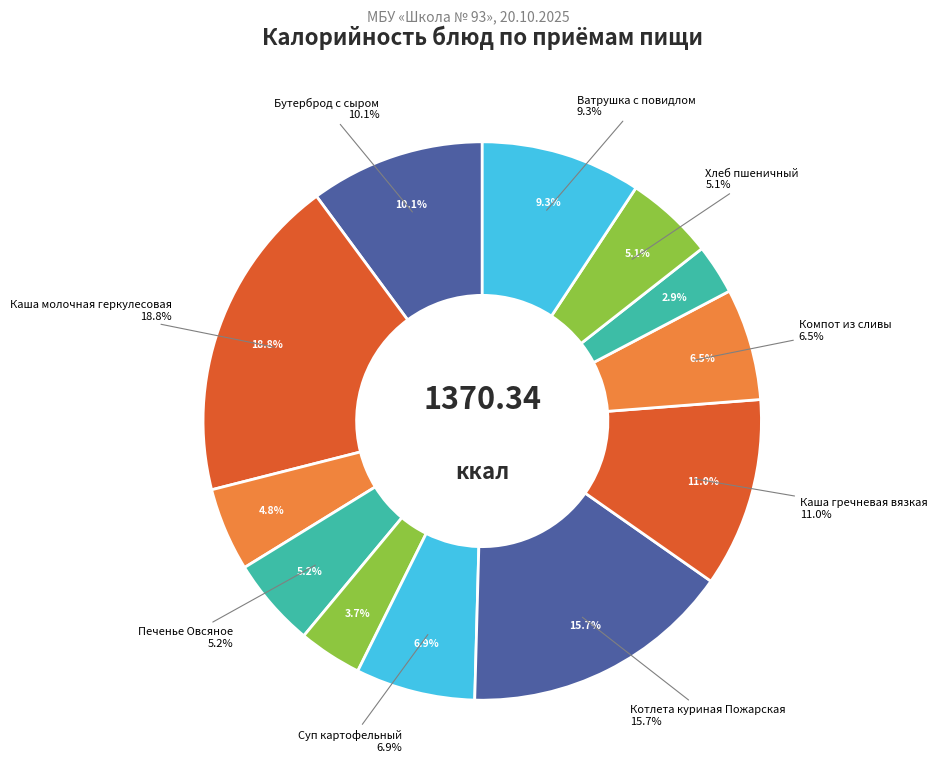

Is Котлета куриная Пожарская the majority of the pie?

No